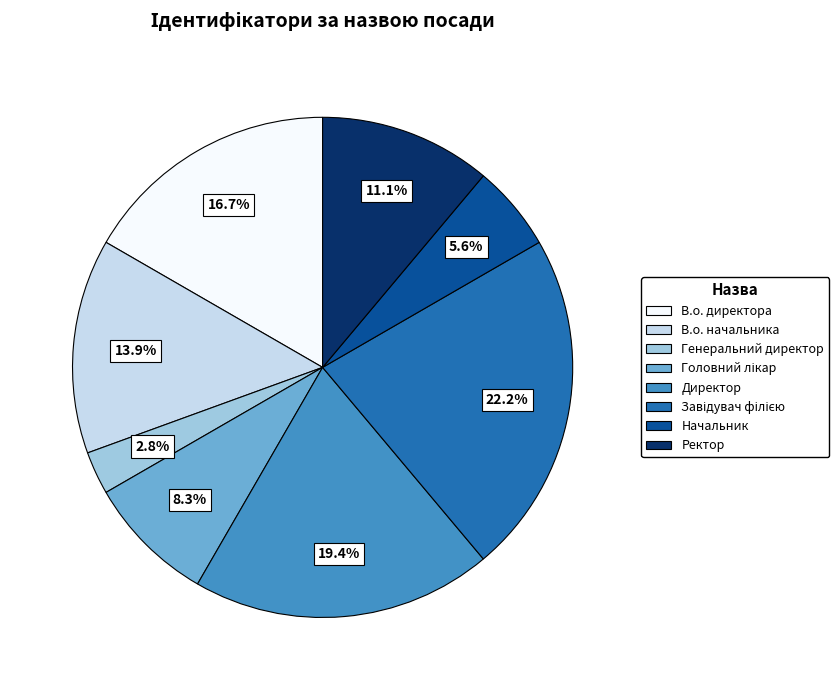

To the nearest percent, what portion does Начальник represent?

6%